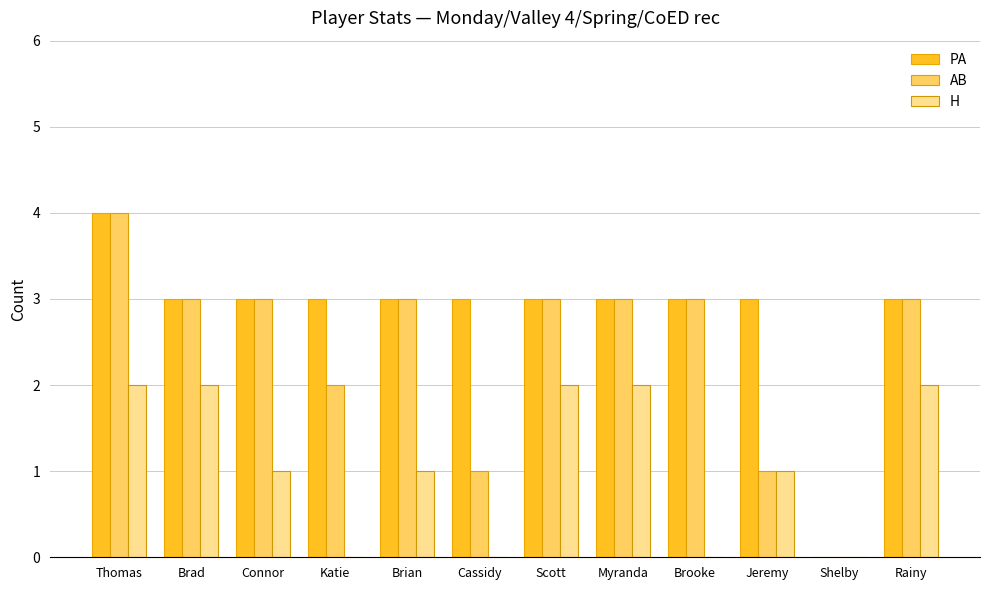

What is the greatest value displayed?

4